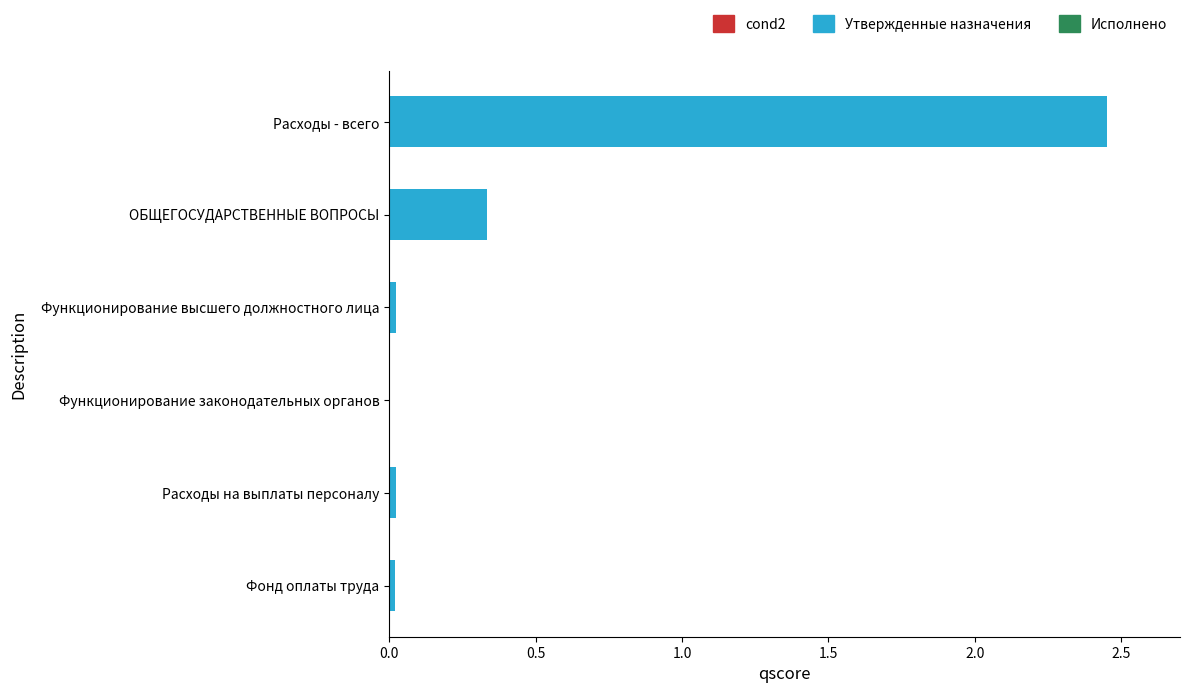

What is the change in value from Расходы - всего to ОБЩЕГОСУДАРСТВЕННЫЕ ВОПРОСЫ?

-2.1